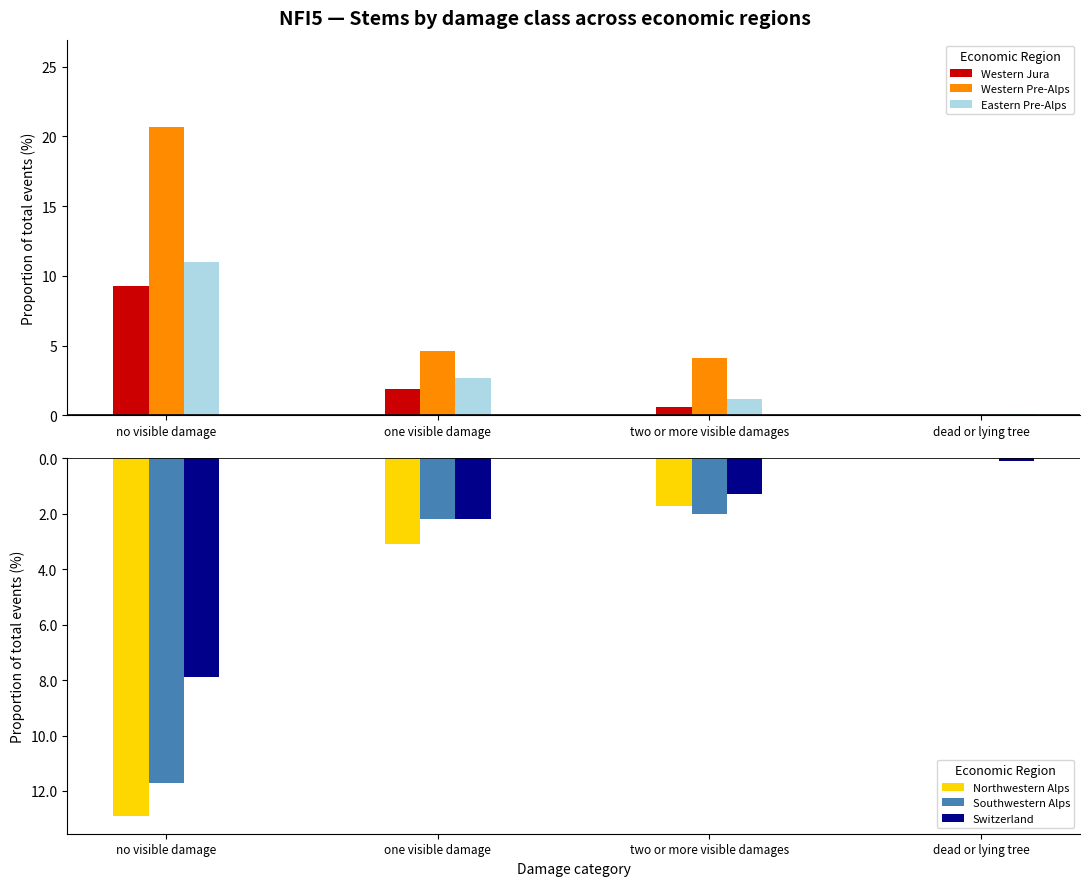

How many values in the Western Pre-Alps series exceed 4?

3